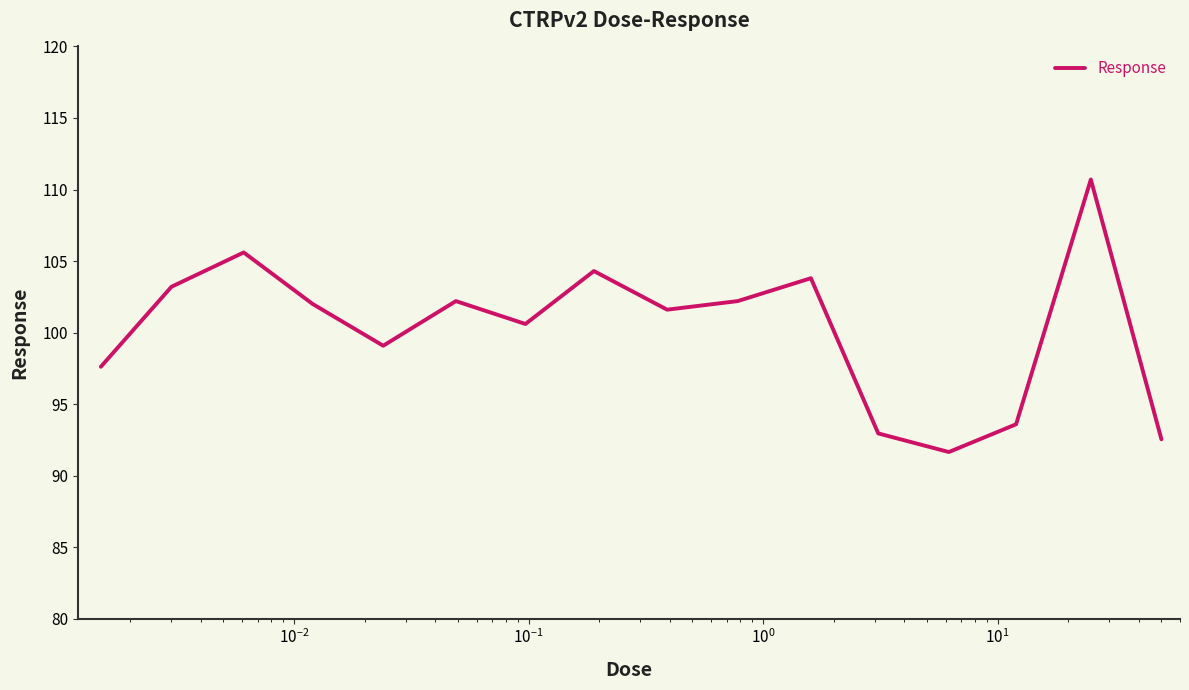

How many lines are shown in the chart?

1